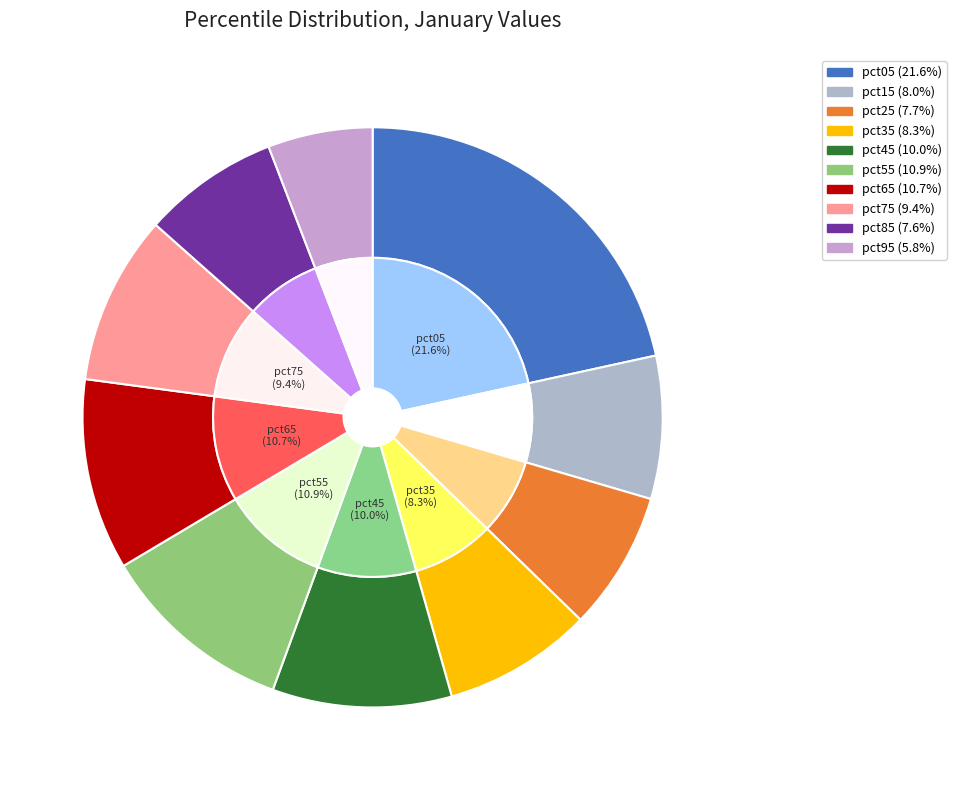

Do pct25 and pct65 together represent more than half of the pie?

No